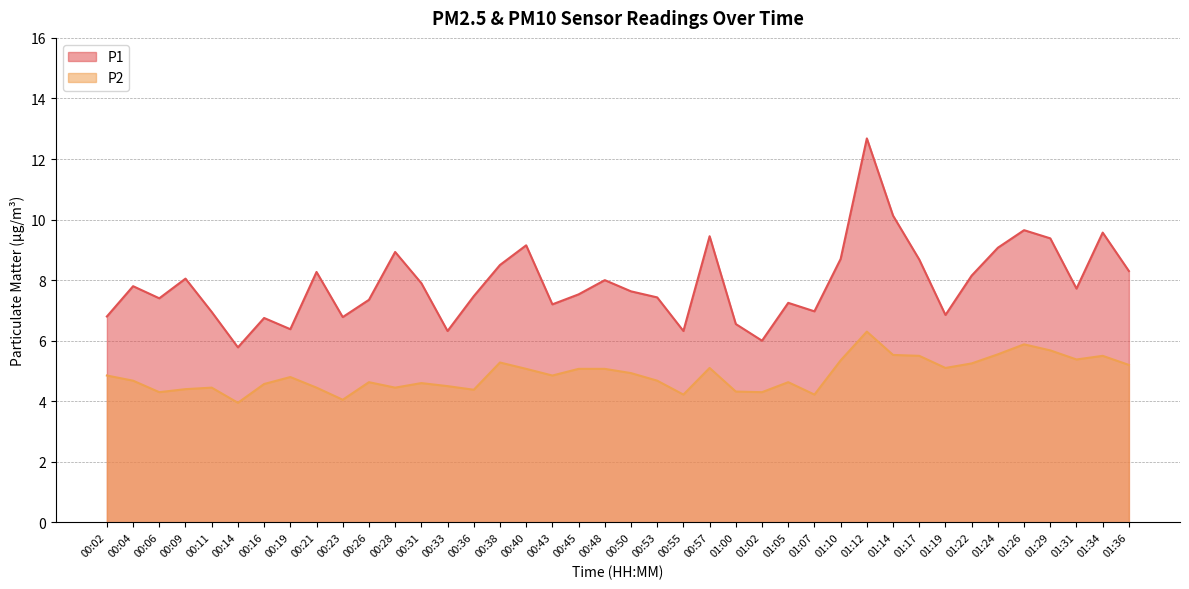

At which category does P2 reach its first local peak?

00:11